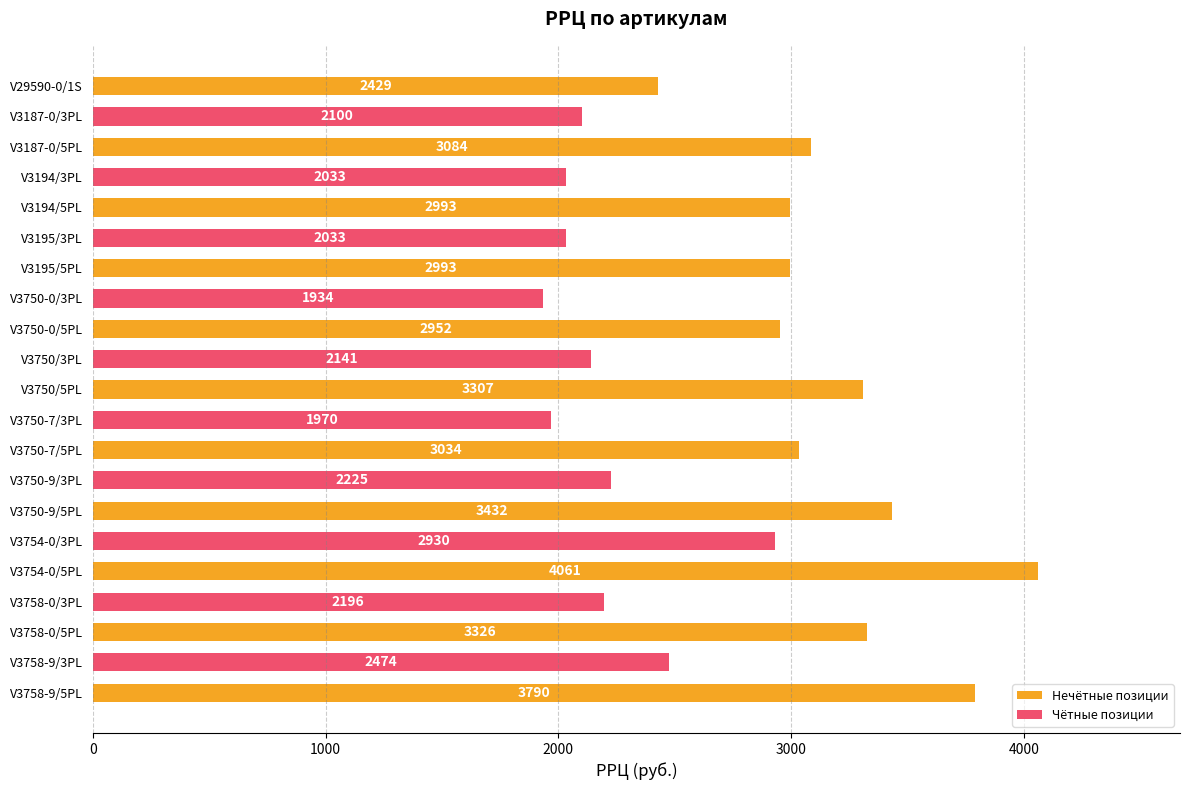

True or false: the data shows 3084 at V3187-0/5PL.

True